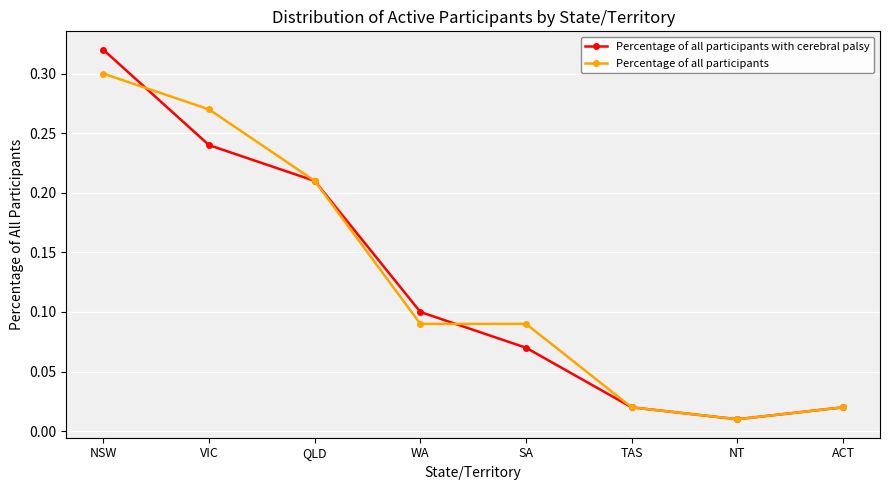

What is the sum of all Percentage of all participants values?

1.0